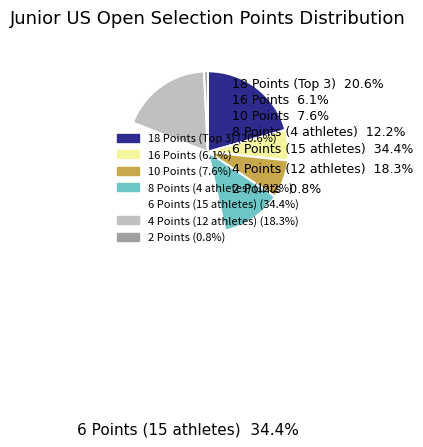

Is there any slice that represents more than half of the pie?

No